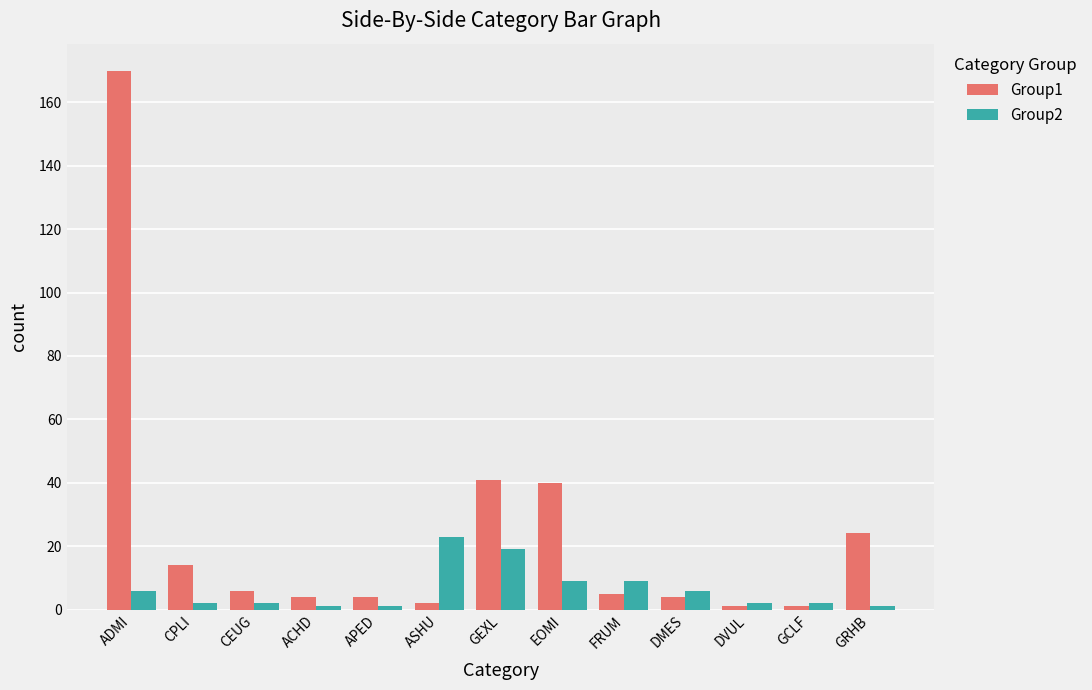

What is the difference between the Group1 values at ACHD and EOMI?

36